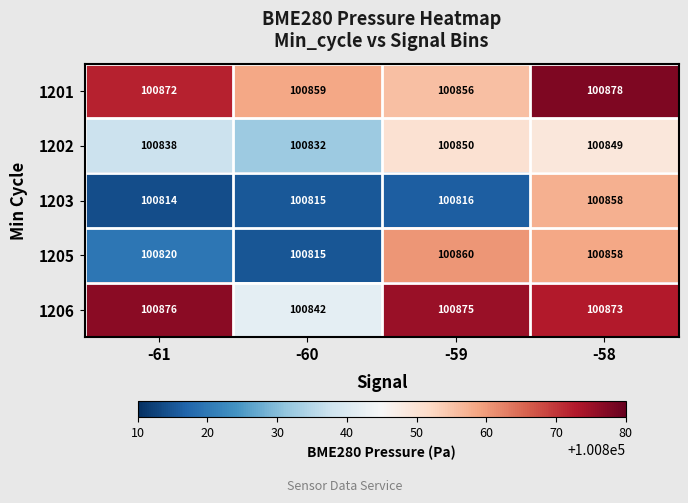

Is it true that 1205 equals 132725 at -59?

False